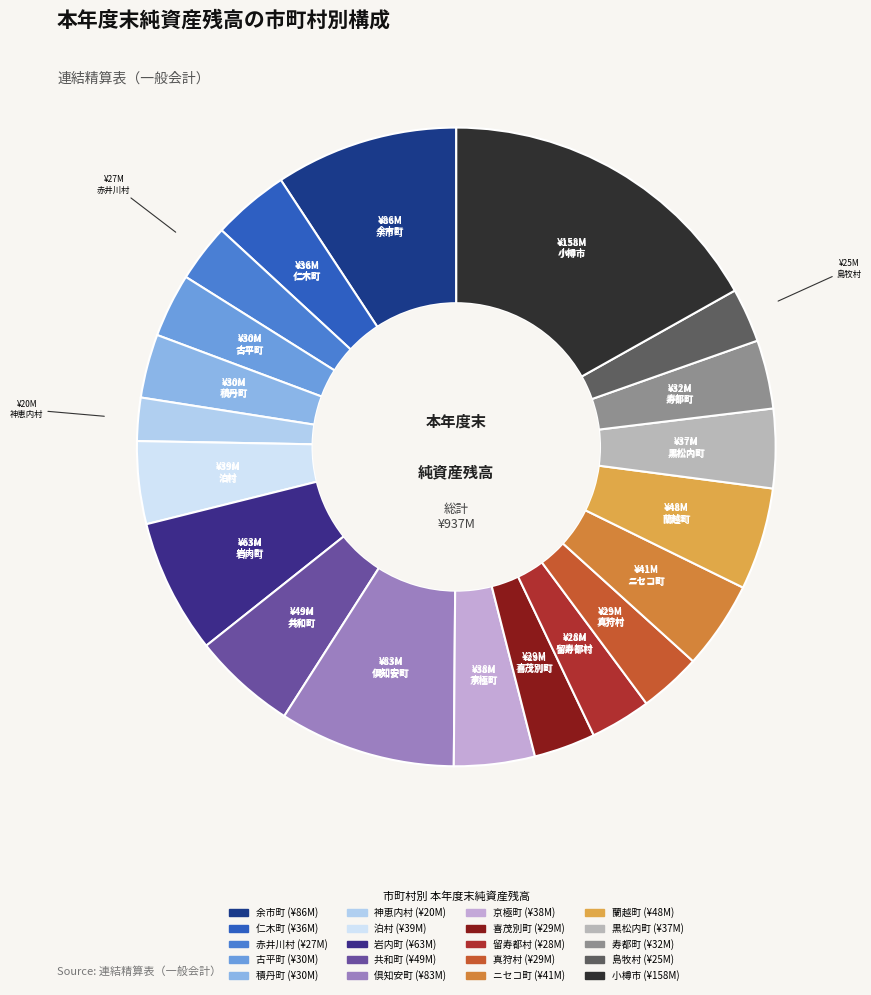

Which category has the smallest portion of the pie?

神恵内村